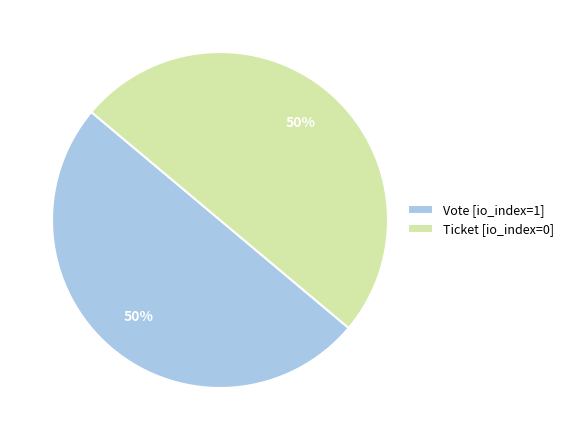

To the nearest percent, what is the average slice percentage?

50%